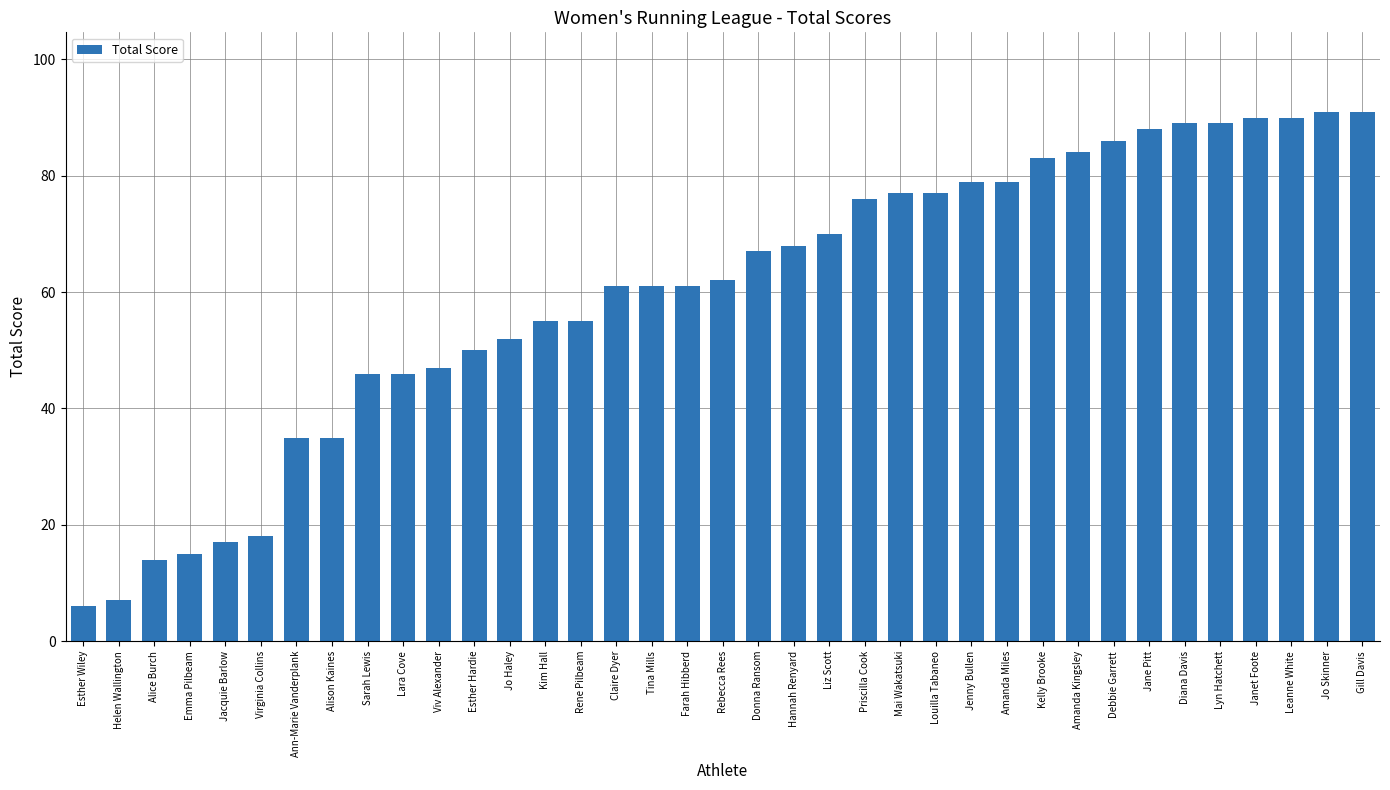

What is the difference between the maximum and minimum values?

85